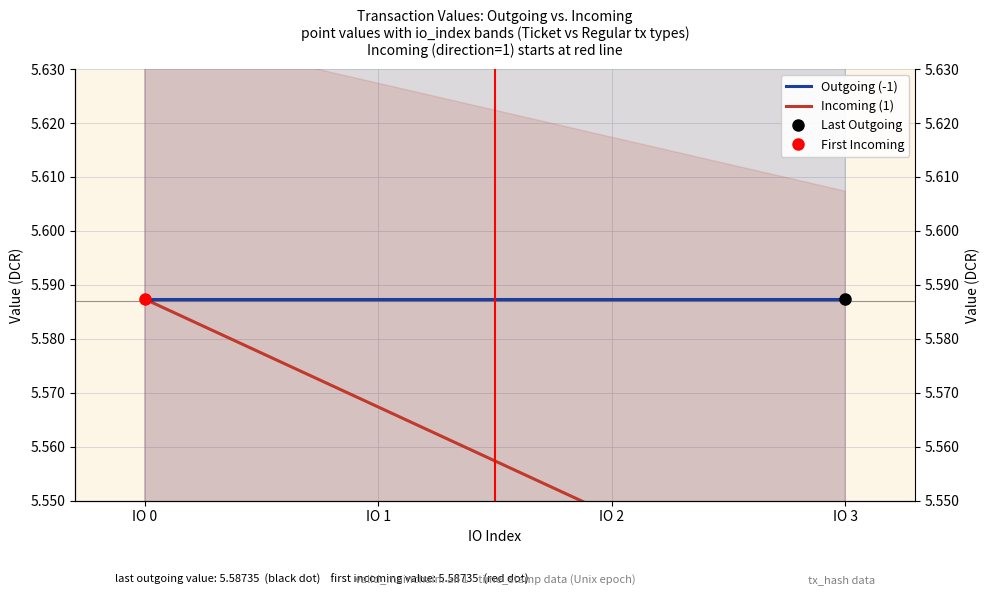

How many data points does each series have?

4